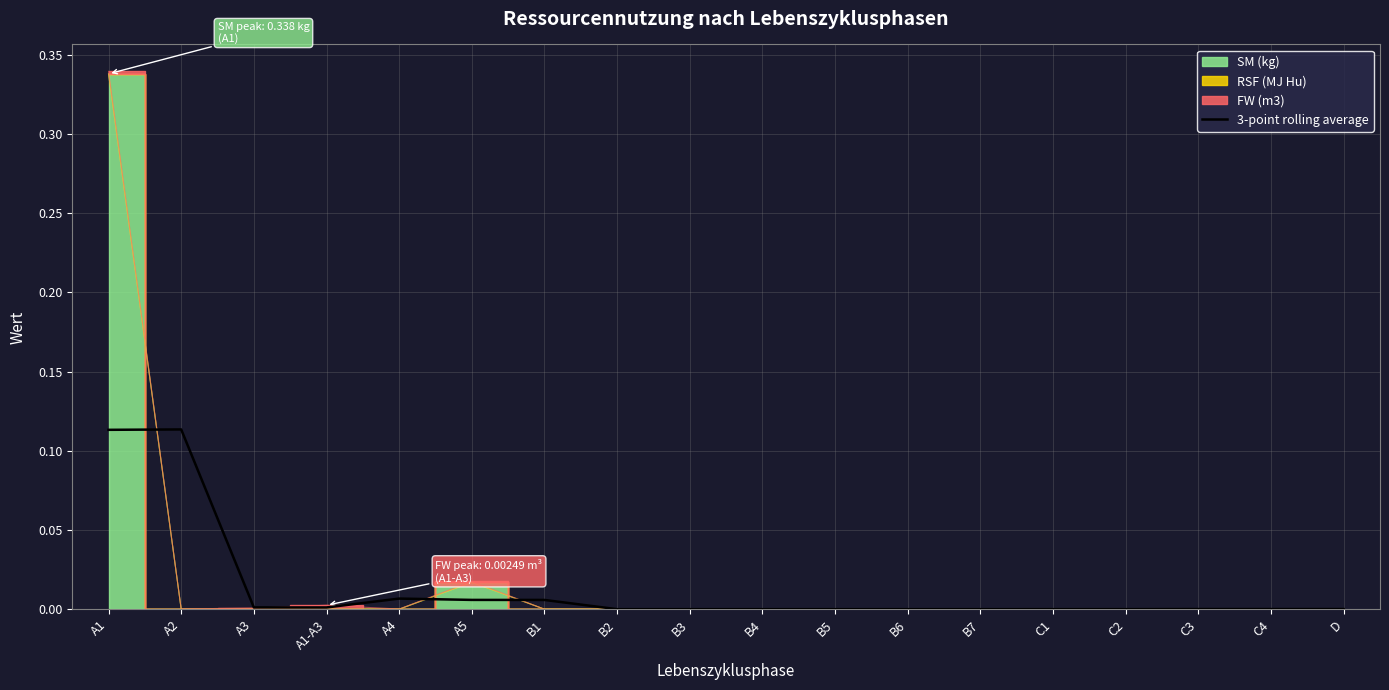

What is the difference between the second highest and second lowest values?

0.1